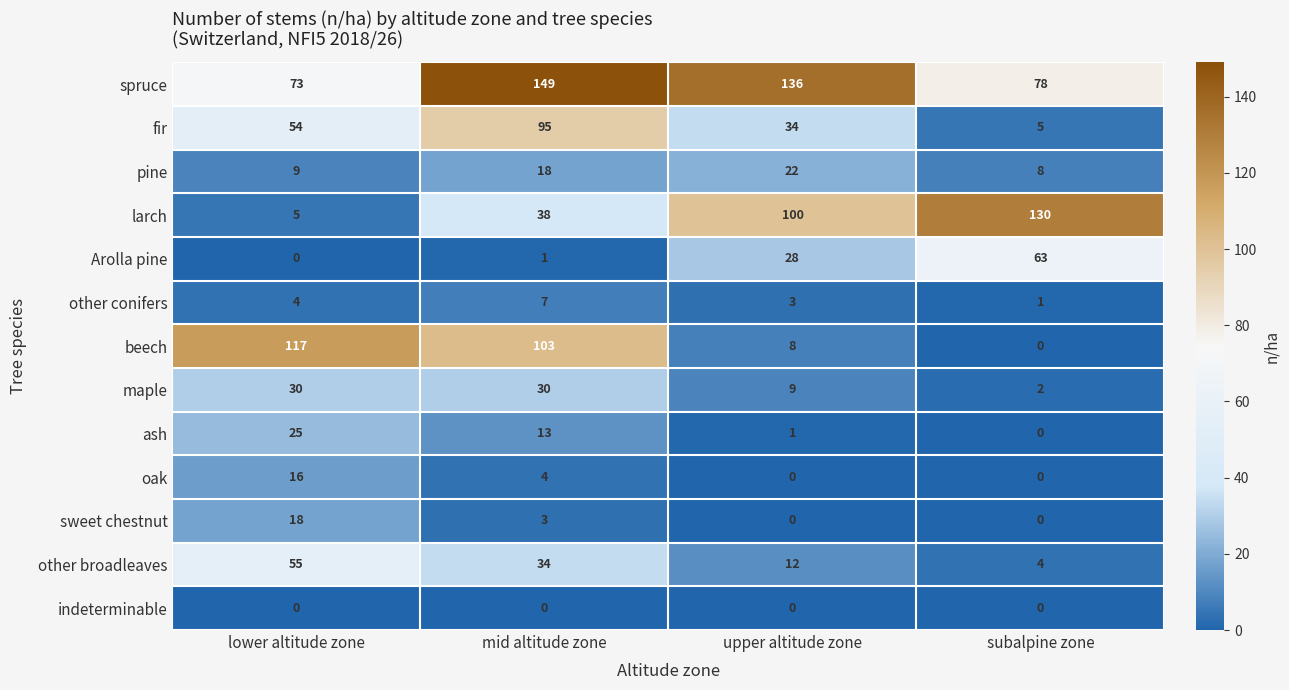

How many data points does each series have?

4